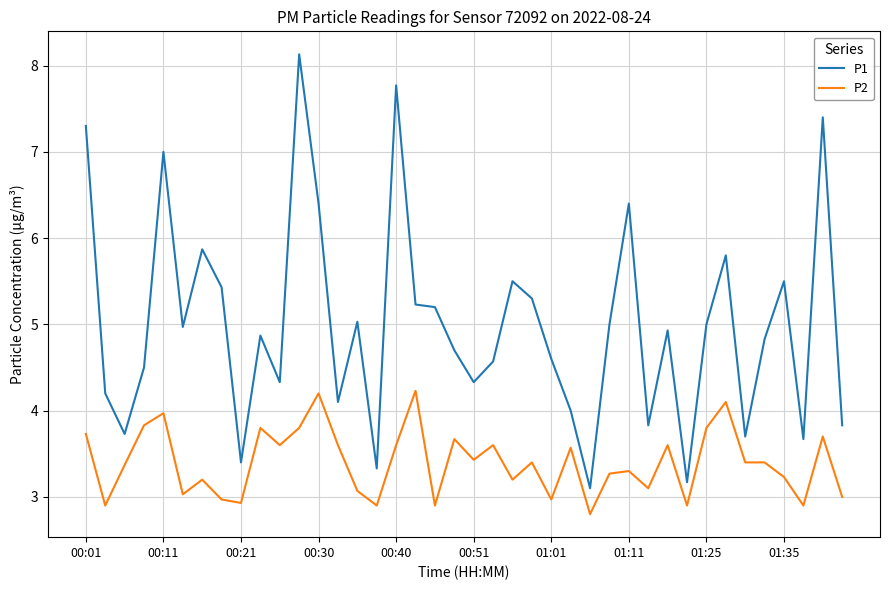

How many categories are shown in the chart?

40